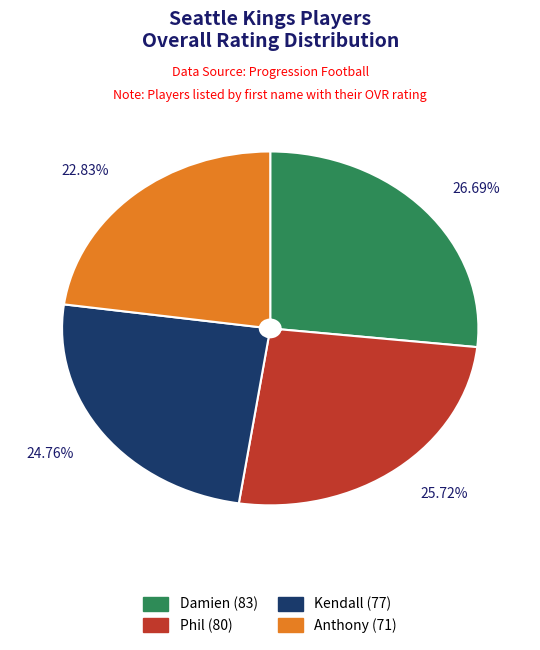

What percentage is the Kendall slice, to the nearest percent?

25%